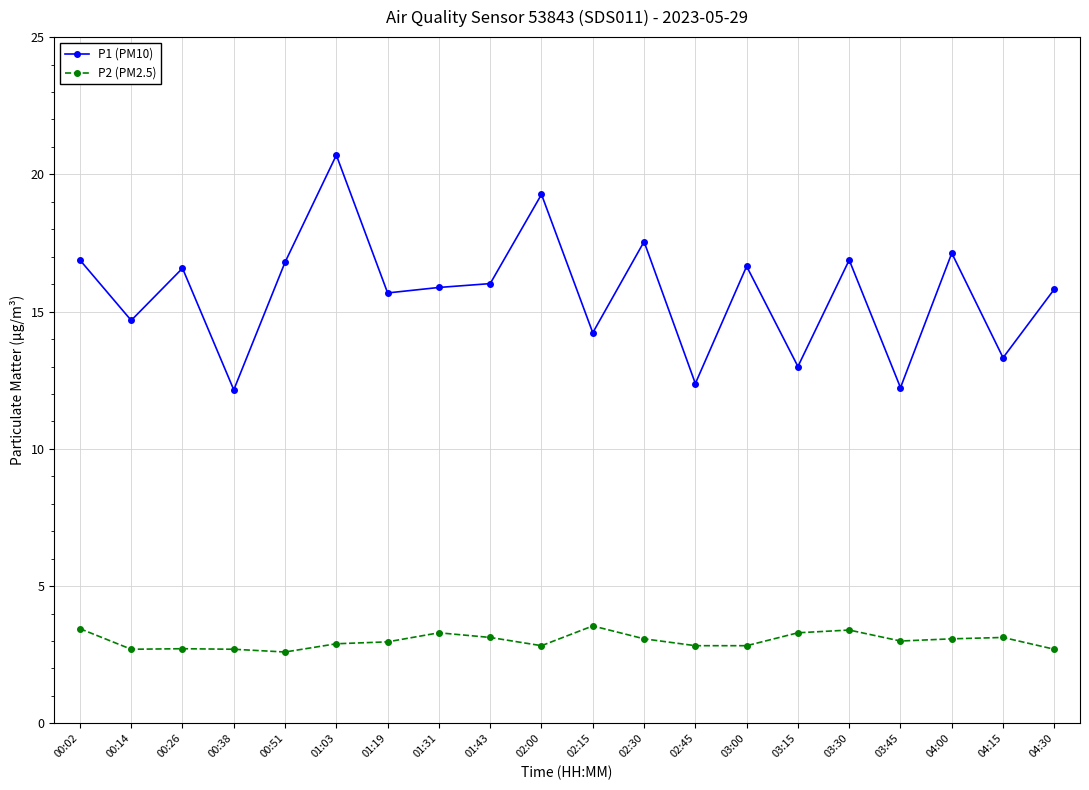

What is the label of the 10th point from the right?

02:15